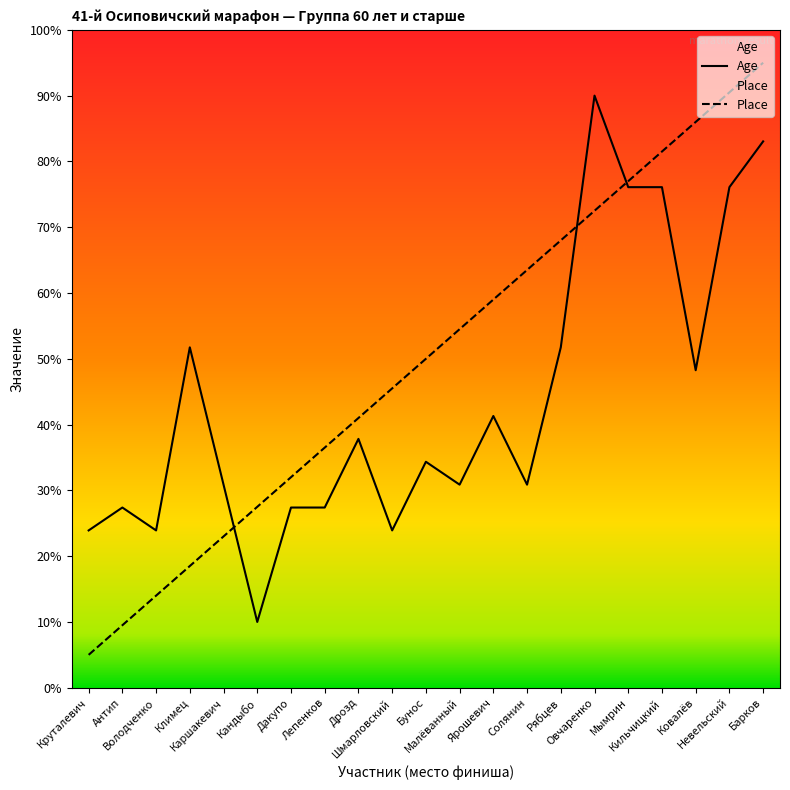

What is the spread (max minus min) of values at Невельский?

14.4